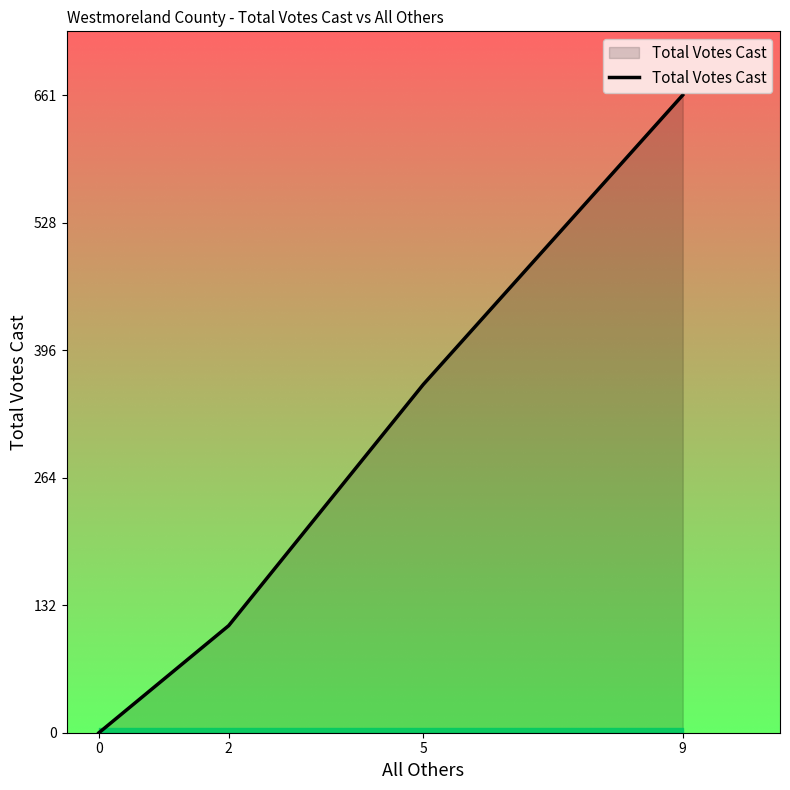

Which label corresponds to the smallest value in the chart?

0